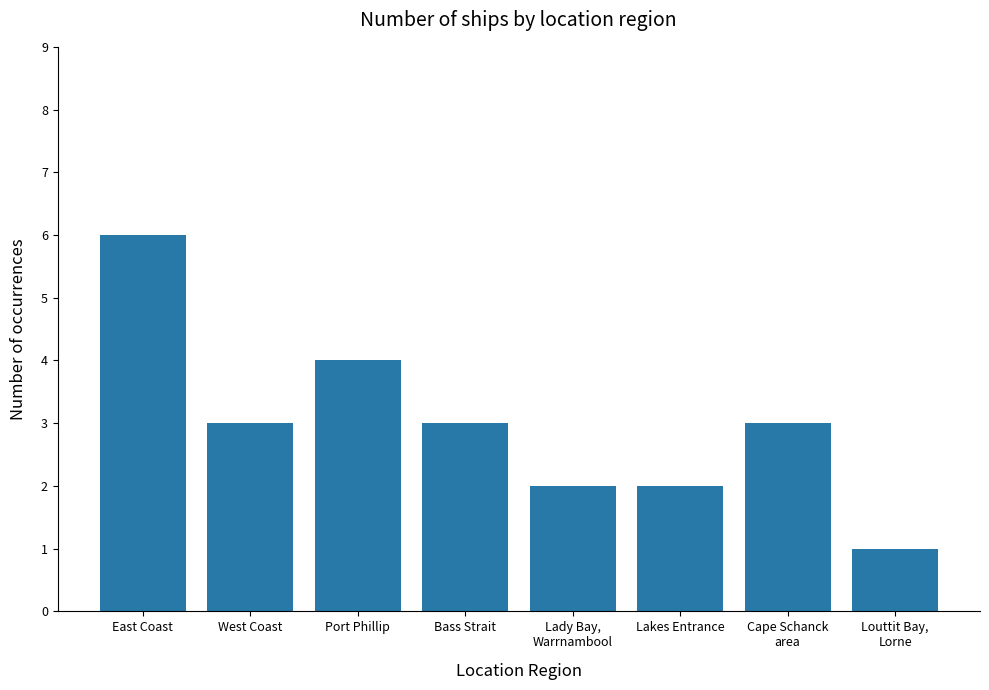

How many bars are there in total?

8